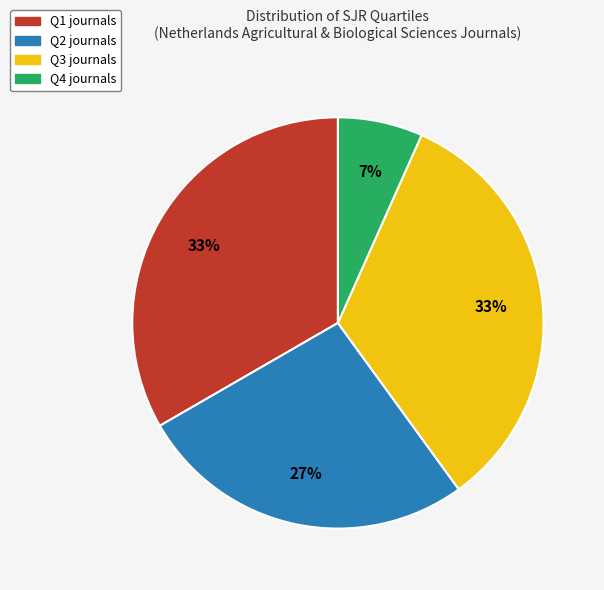

Count the number of slices in the pie.

4